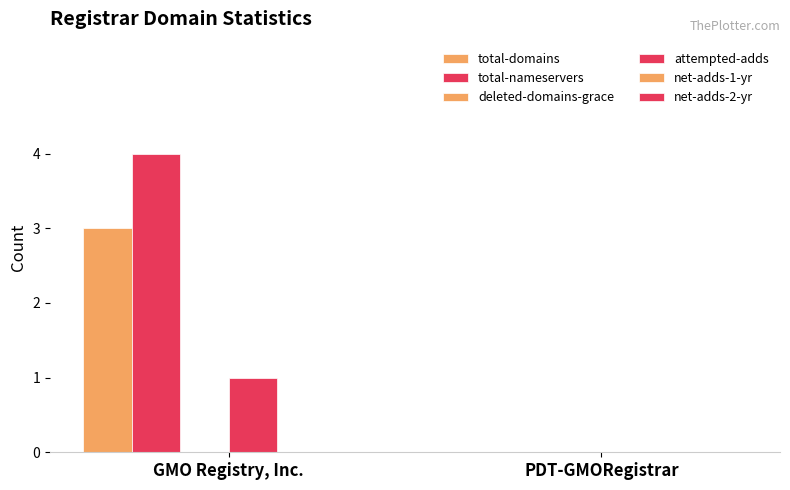

Are the bars grouped side by side (vs. stacked)?

Yes